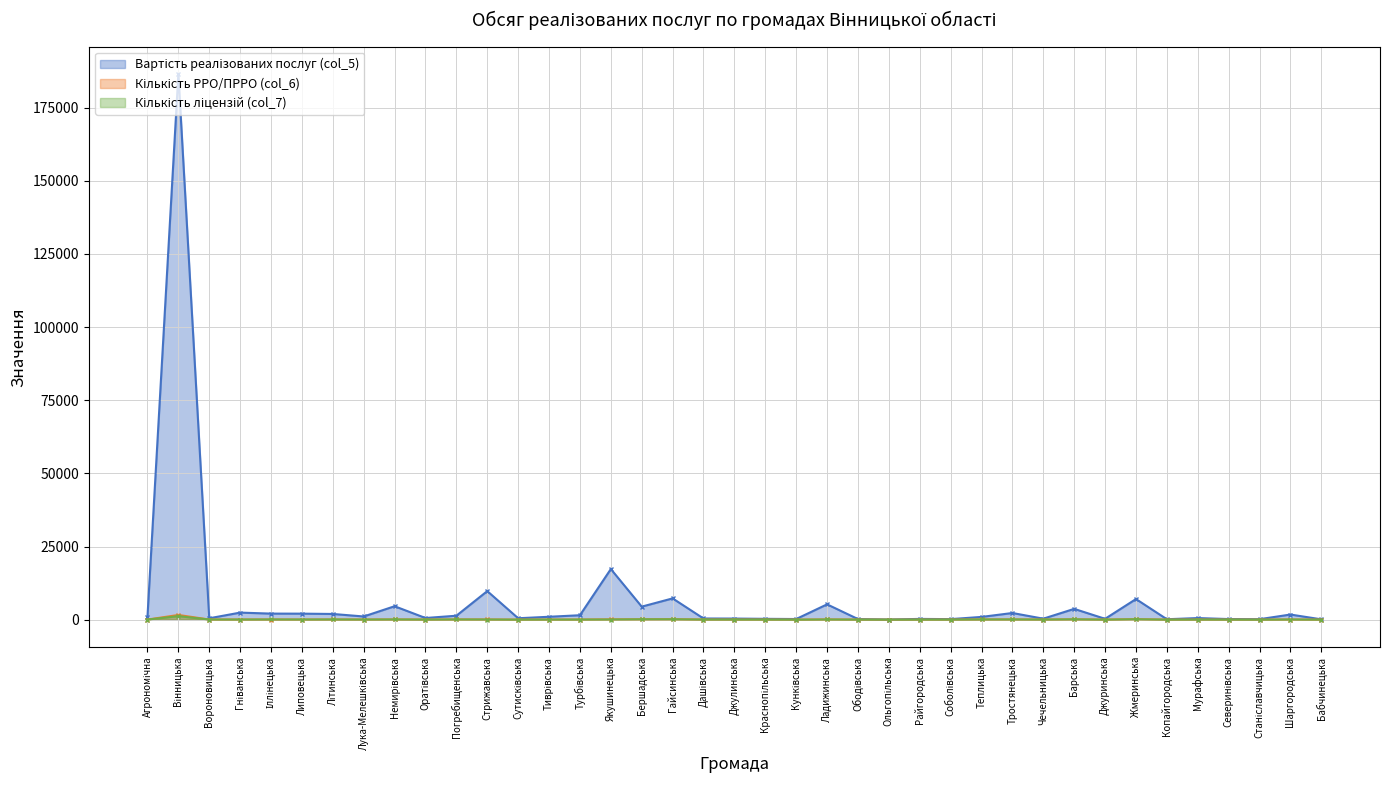

At how many categories does at least one series exceed 176882?

1